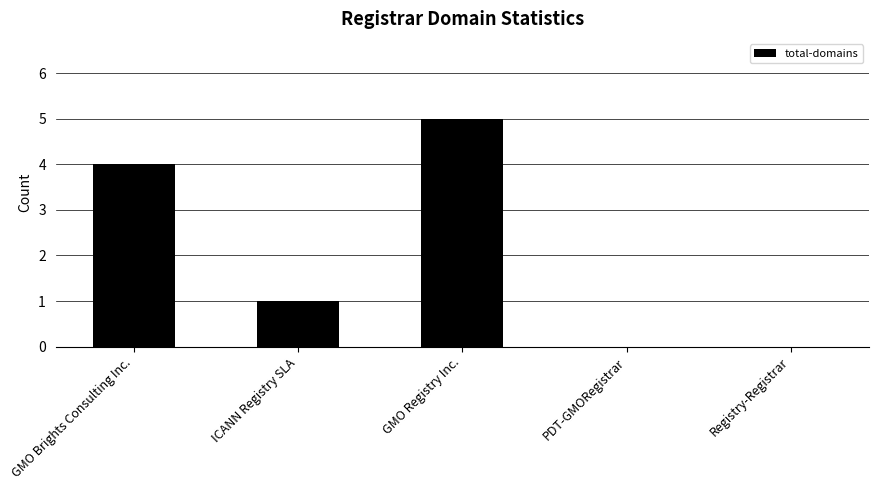

Between Registry-Registrar and ICANN Registry SLA, which is larger?

ICANN Registry SLA